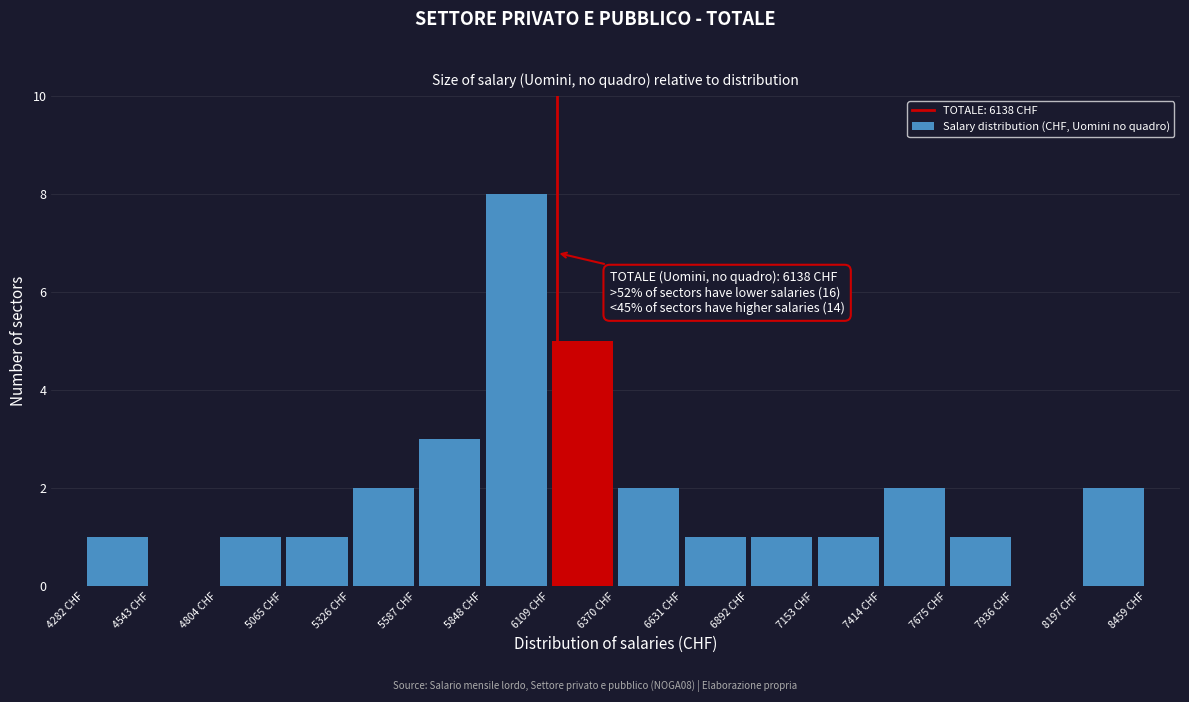

Which range on the x-axis has the tallest bar?

5850 to 6100